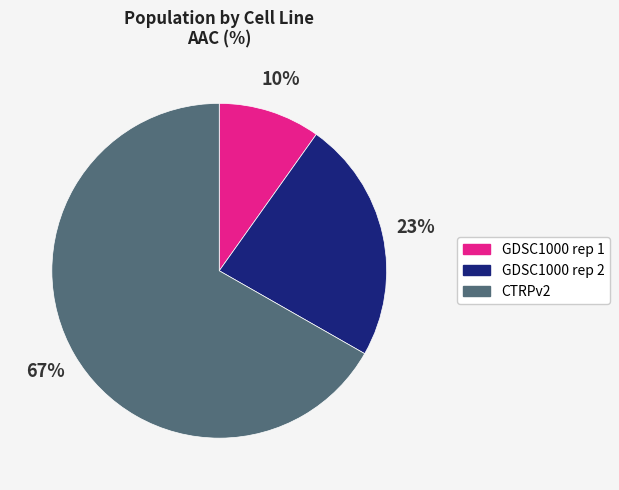

Which slice is the smallest?

GDSC1000 rep 1